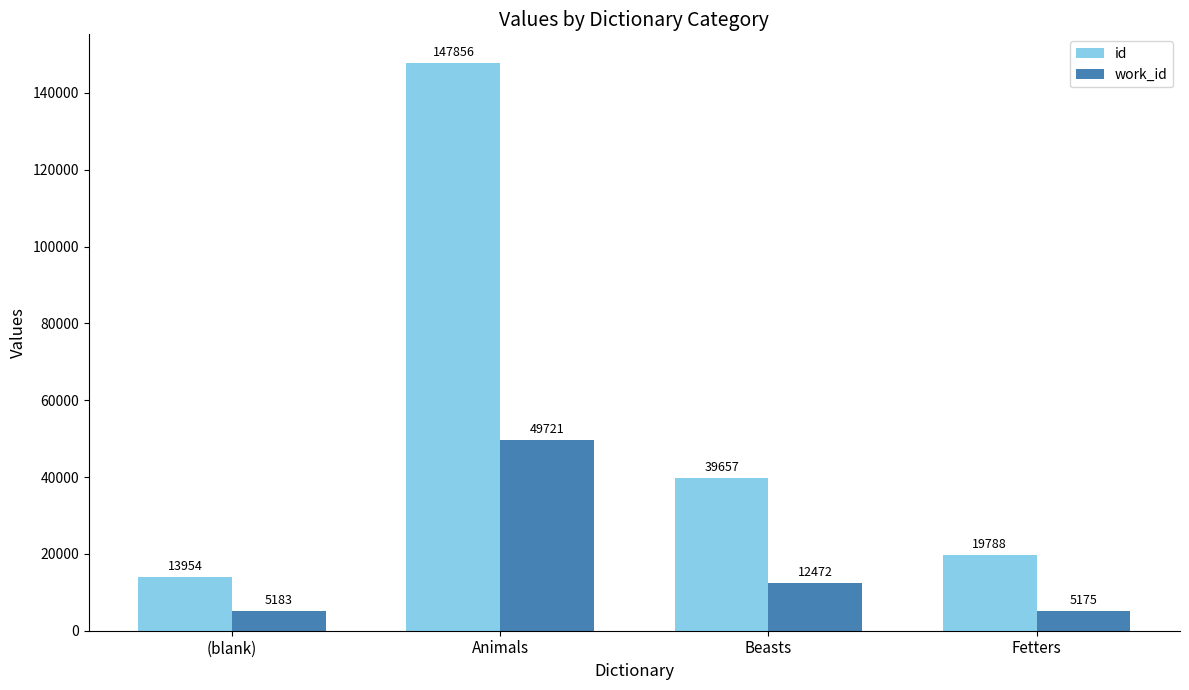

What is the sum of all work_id values?

72551